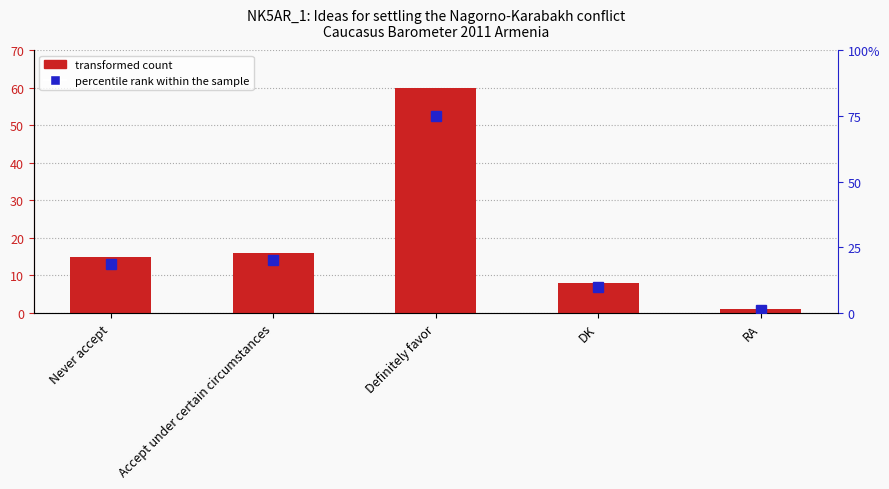

Reading left to right, transcribe all the data shown in this chart.

Frequency (%): Never accept=15.0	Accept under certain circumstances=16.0	Definitely favor=60.0	DK=8.0	RA=1.0
percentile rank within sample: Never accept=18.8	Accept under certain circumstances=20.0	Definitely favor=75.0	DK=10.0	RA=1.2